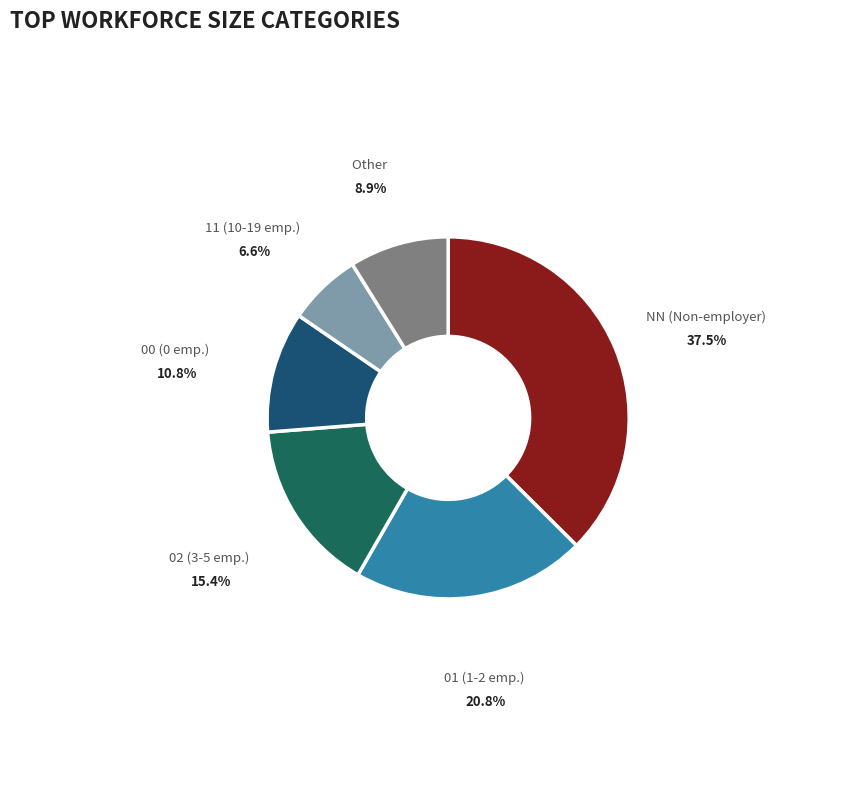

To the nearest percent, what is the average slice percentage?

17%